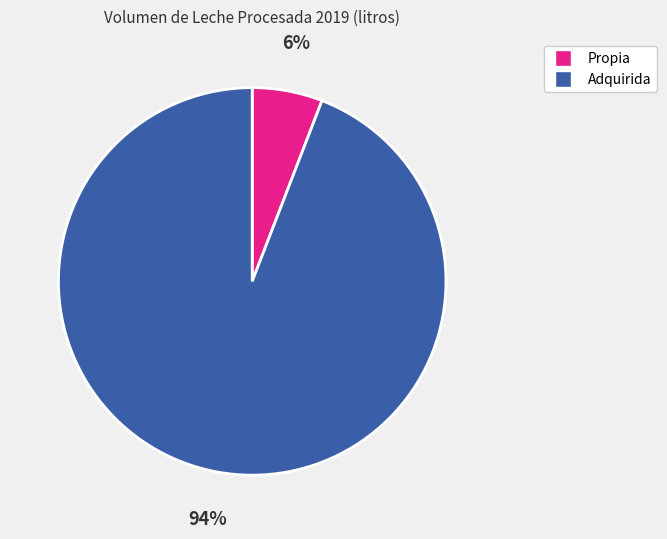

Count the number of slices in the pie.

2